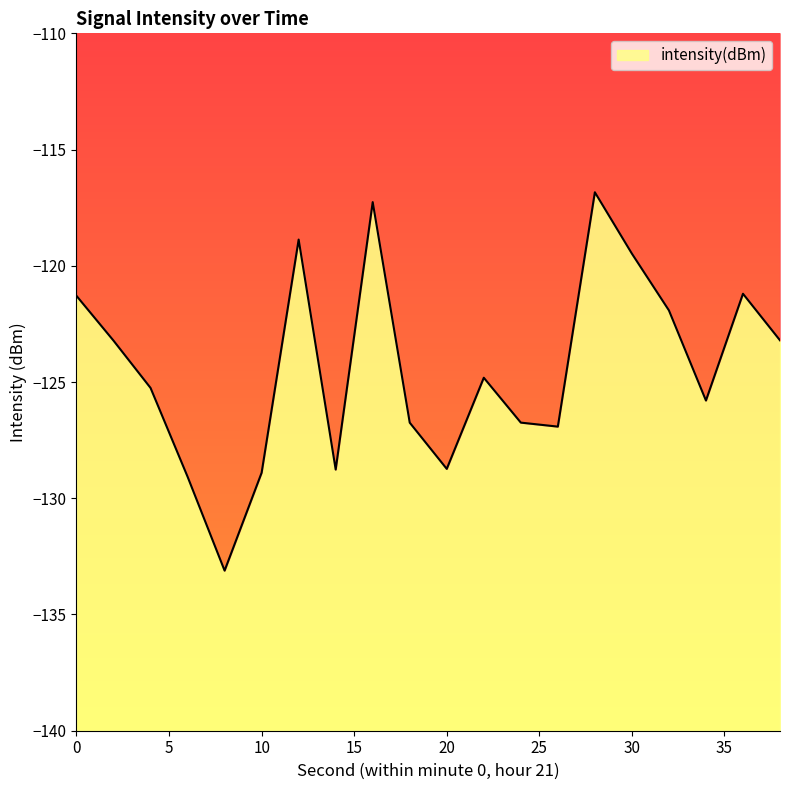

List the labels in order of value, smallest first.

8, 6, 10, 14, 20, 26, 18, 24, 34, 4, 22, 2, 38, 32, 0, 36, 30, 12, 16, 28